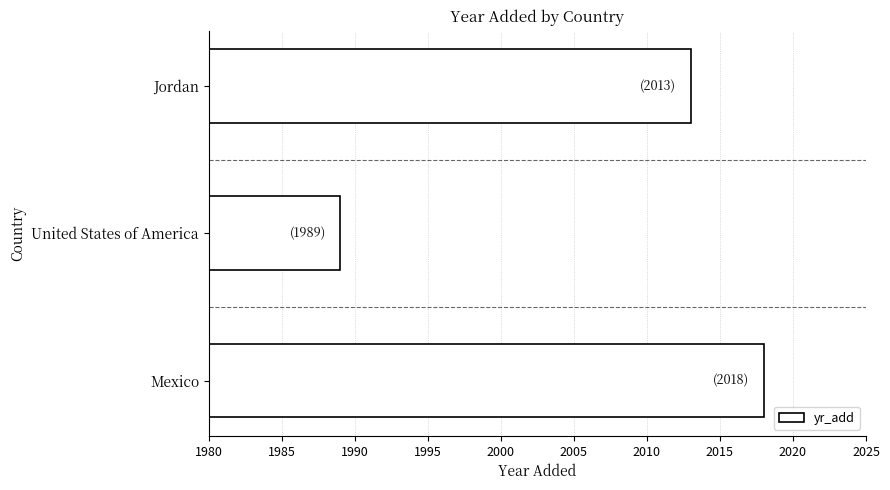

Reading bottom to top, extract all data points from this chart.

Mexico=2018	United States of America=1989	Jordan=2013